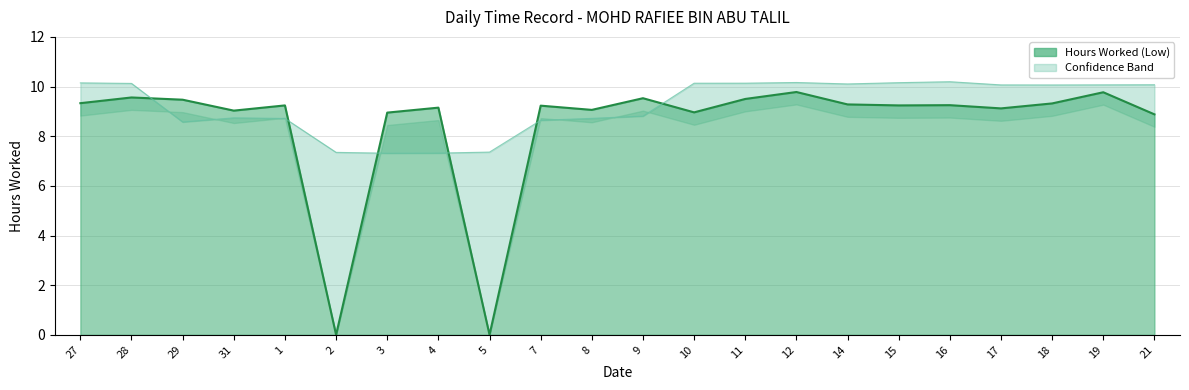

What is the value of the 8th point from the left?

9.2